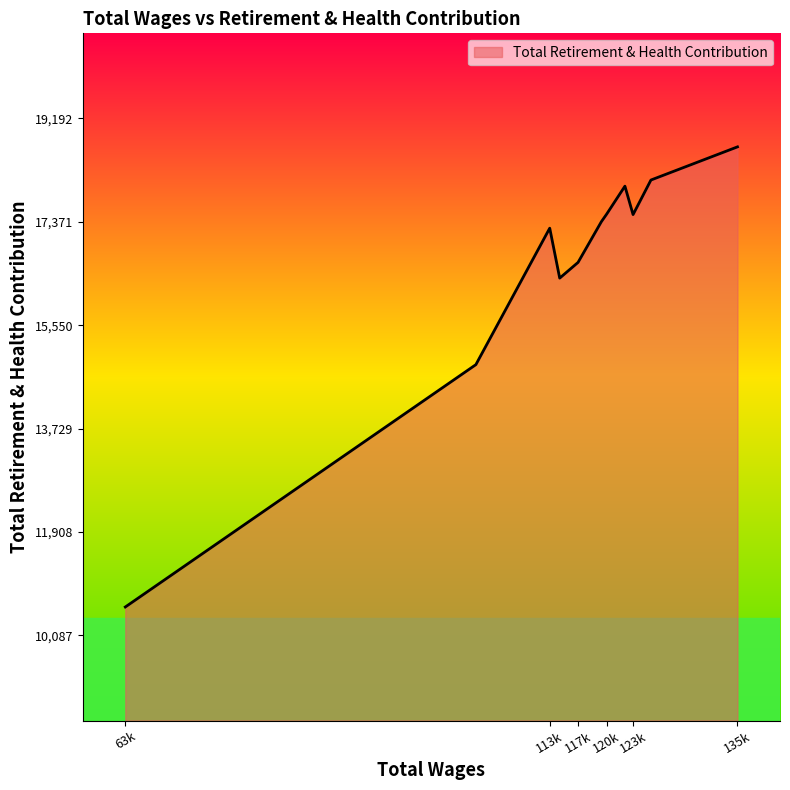

Where is the data nearest to the value 14639?

105158.0